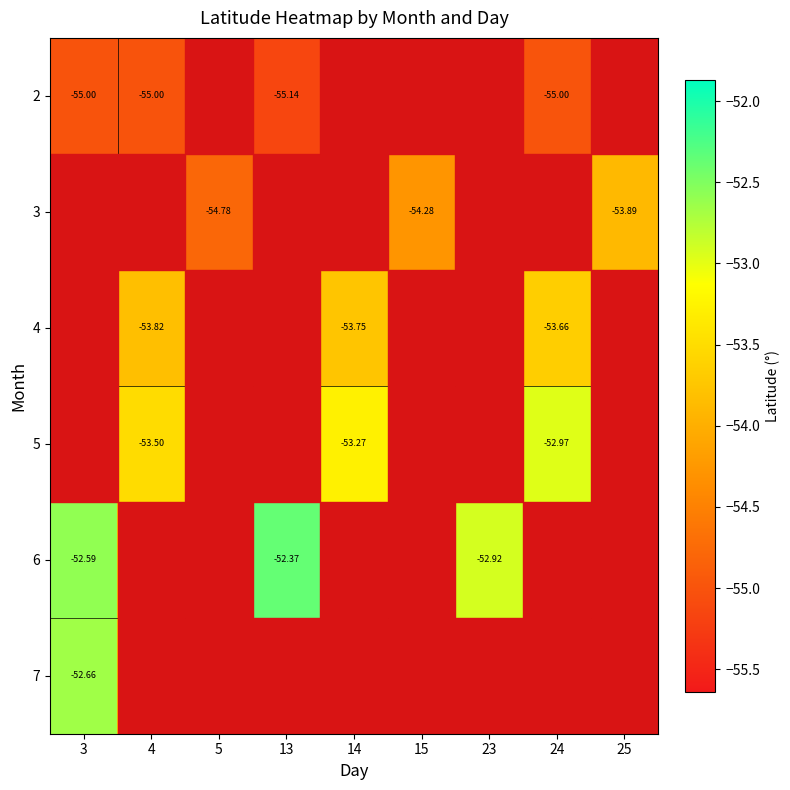

True or false: 6 has a value of -72.7 at 14.

False